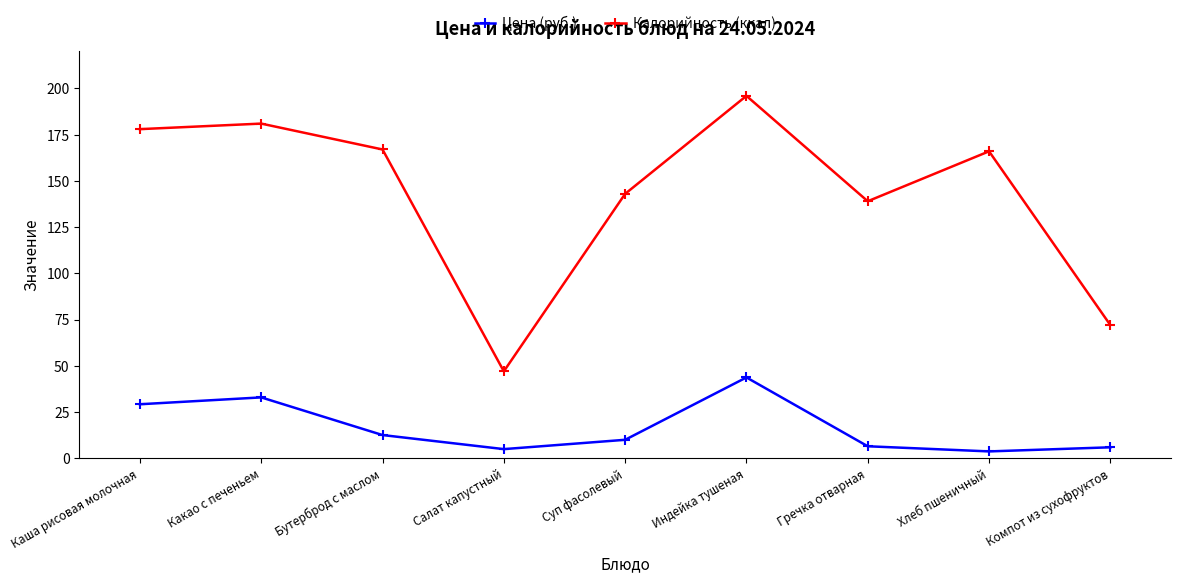

What are all the series names shown in the legend?

Цена (руб.), Калорийность (ккал)